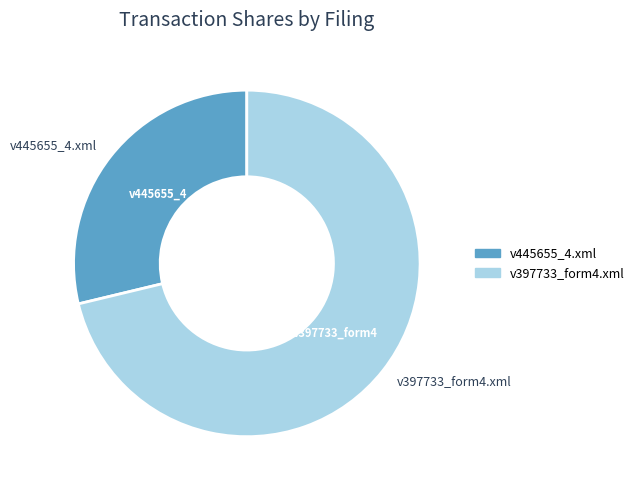

Do v445655_4.xml and v397733_form4.xml together represent more than half of the pie?

Yes